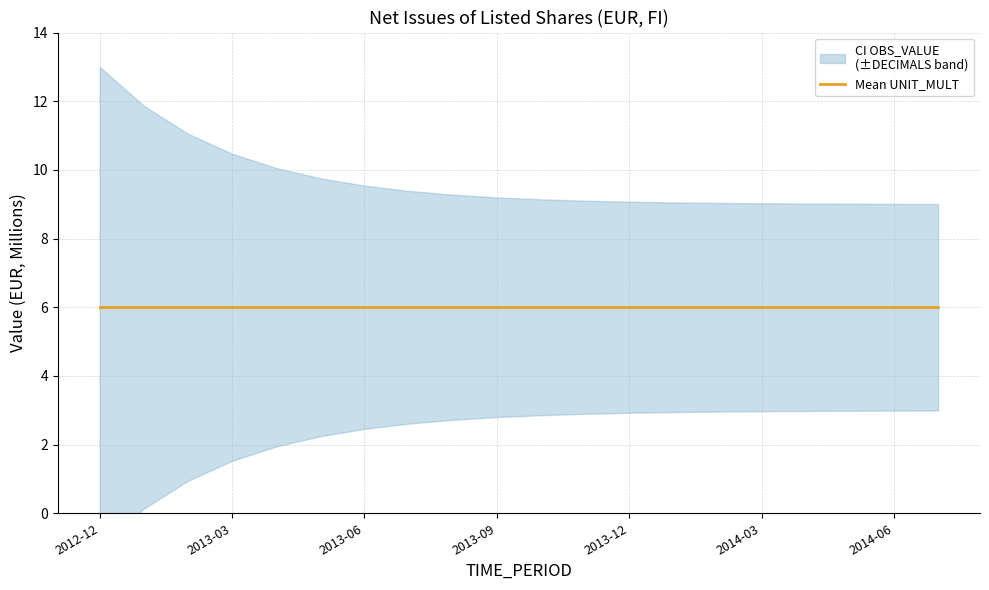

At which category is the sum across all series the highest?

2012-12